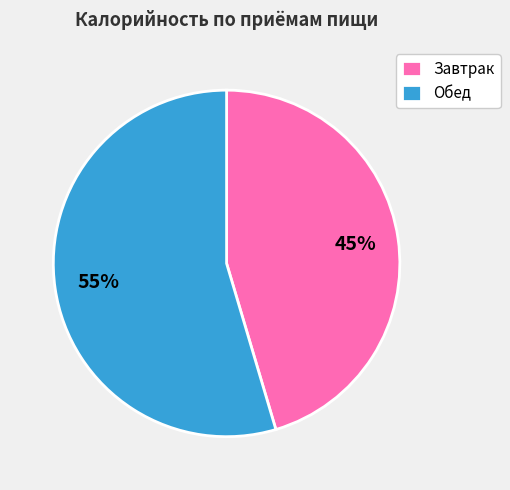

Count the number of slices in the pie.

2